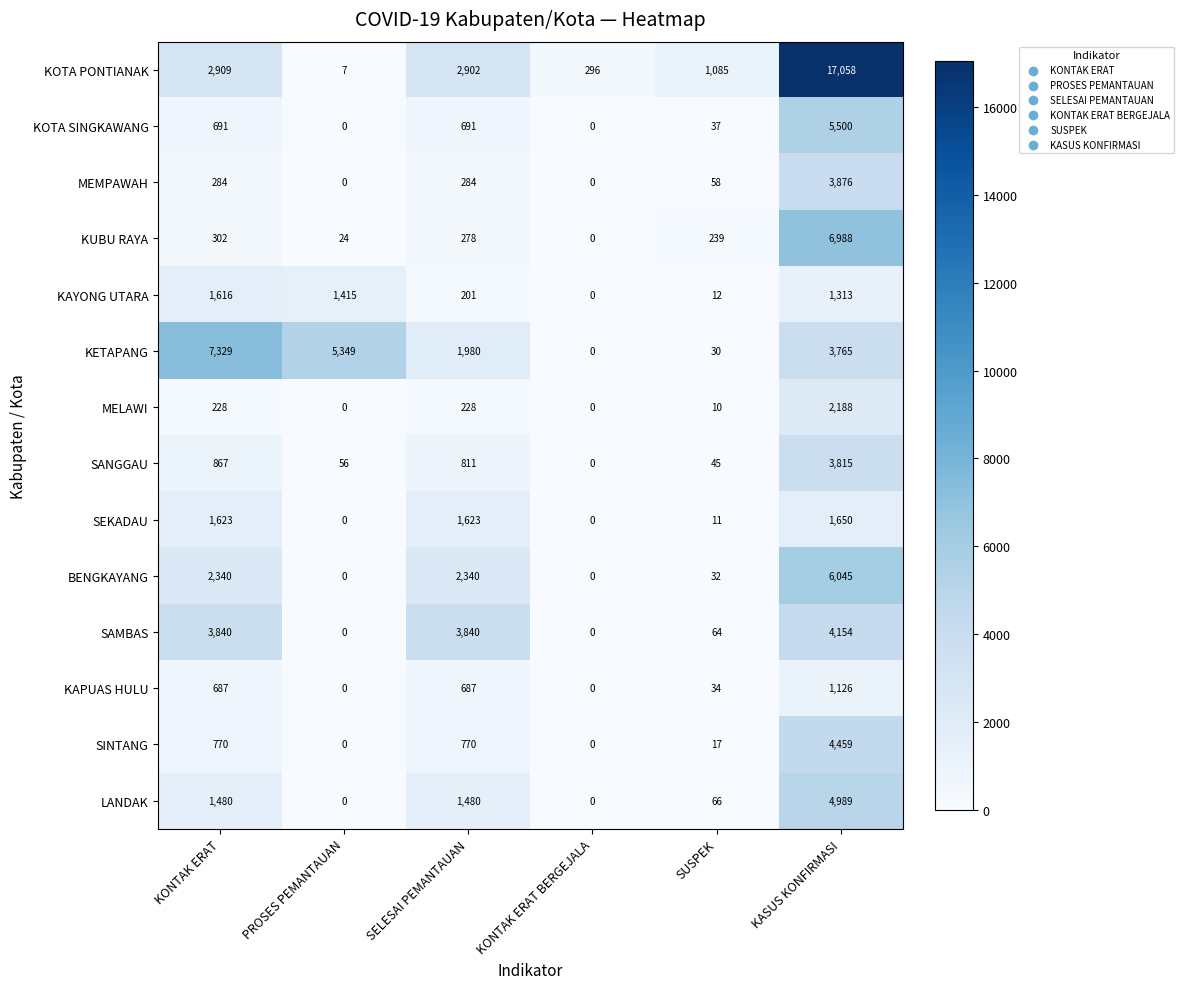

At how many categories does at least one series exceed 3882?

3